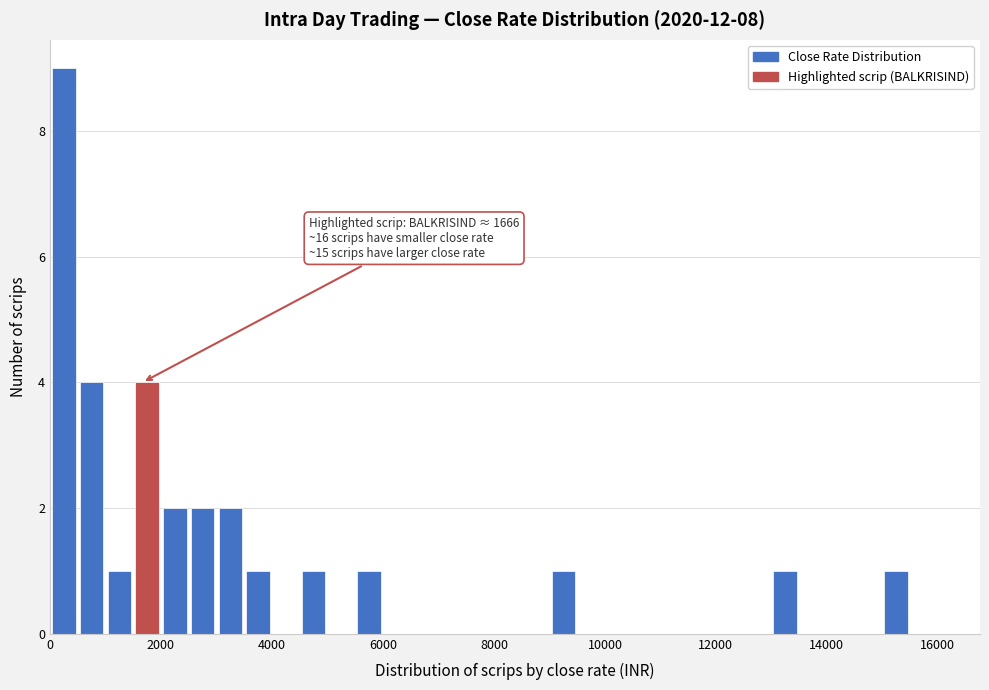

Read against the x-axis, roughly where is the centre of the tallest bar?

200